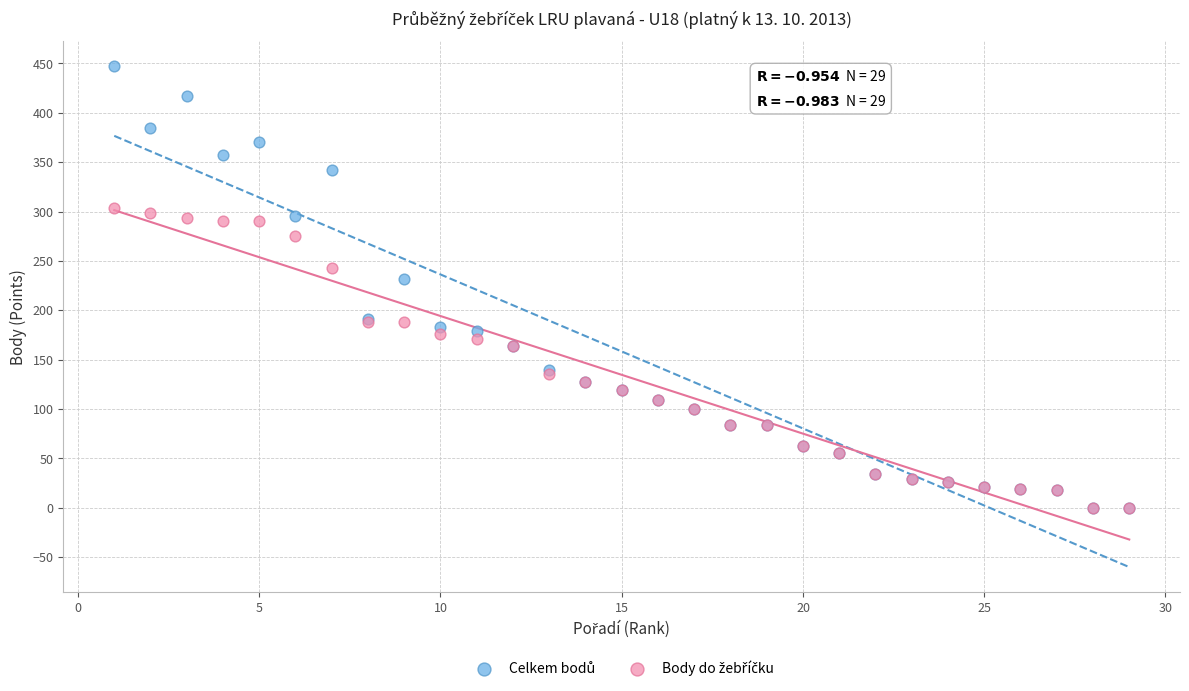

Across all series, what Y value is closest to 223?

232